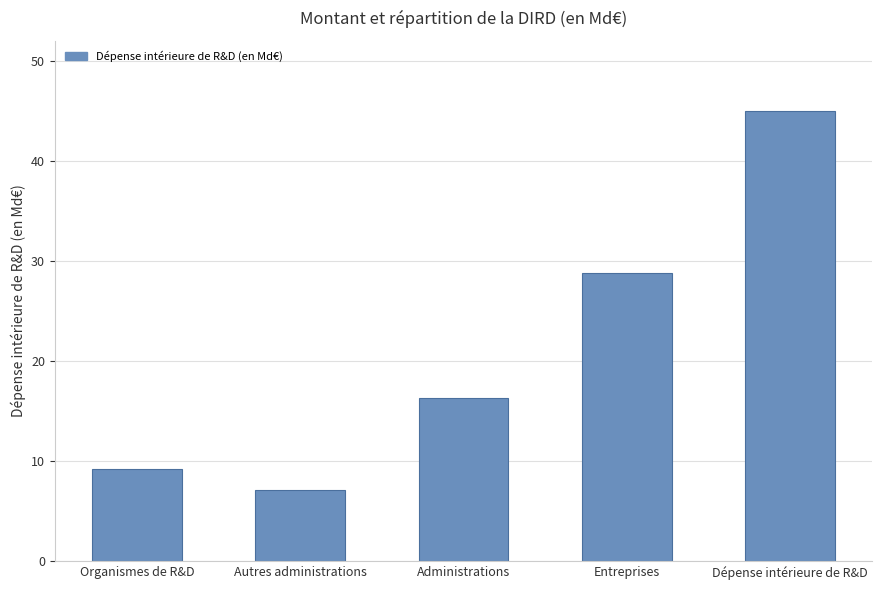

The chart shows a value of 77.6 at Dépense intérieure de R&D. True or false?

False